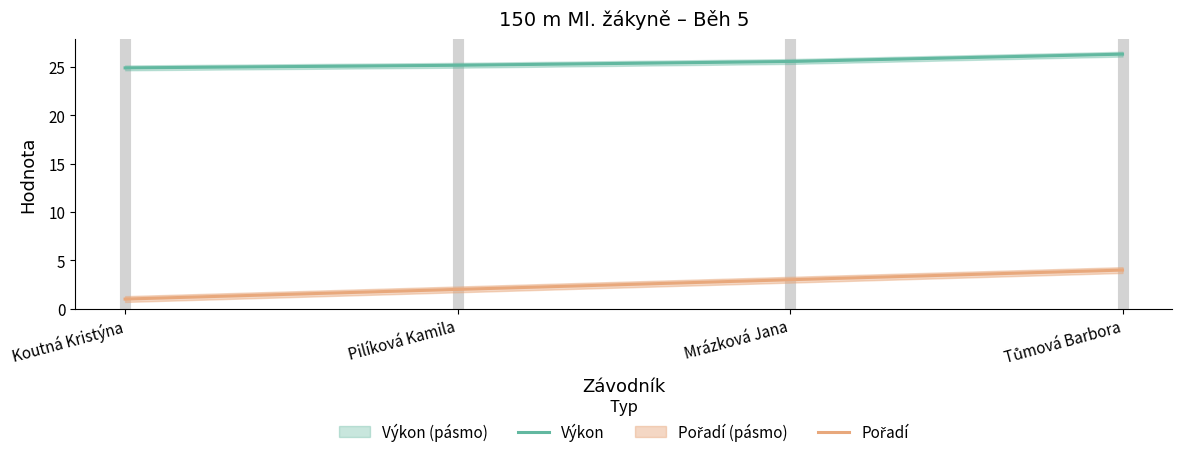

What is the approximate value of Výkon at Mrázková Jana?

25.6